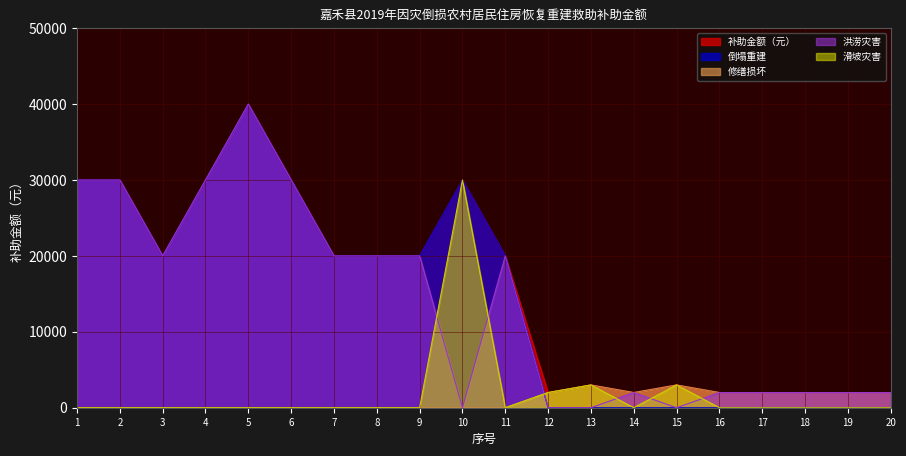

Reading left to right, list all the values displayed in this chart.

补助金额（元）: 30000	30000	20000	30000	40000	30000	20000	20000	20000	30000	20000	2000	3000	2000	3000	2000	2000	2000	2000	2000
倒塌重建: 30000	30000	20000	30000	40000	30000	20000	20000	20000	30000	20000	0	0	0	0	0	0	0	0	0
修缮损坏: 0	0	0	0	0	0	0	0	0	0	0	2000	3000	2000	3000	2000	2000	2000	2000	2000
洪涝灾害: 30000	30000	20000	30000	40000	30000	20000	20000	20000	0	20000	0	0	2000	0	2000	2000	2000	2000	2000
滑坡灾害: 0	0	0	0	0	0	0	0	0	30000	0	2000	3000	0	3000	0	0	0	0	0